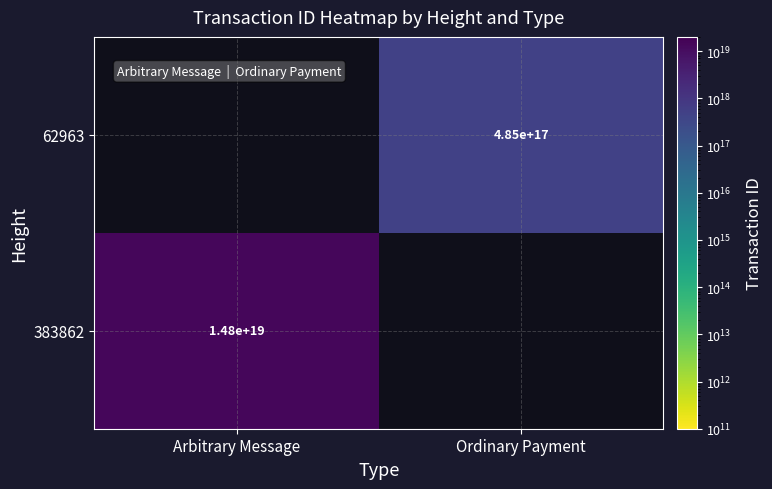

Is it true that 383862 equals 14800000000000000000 at Arbitrary Message?

True